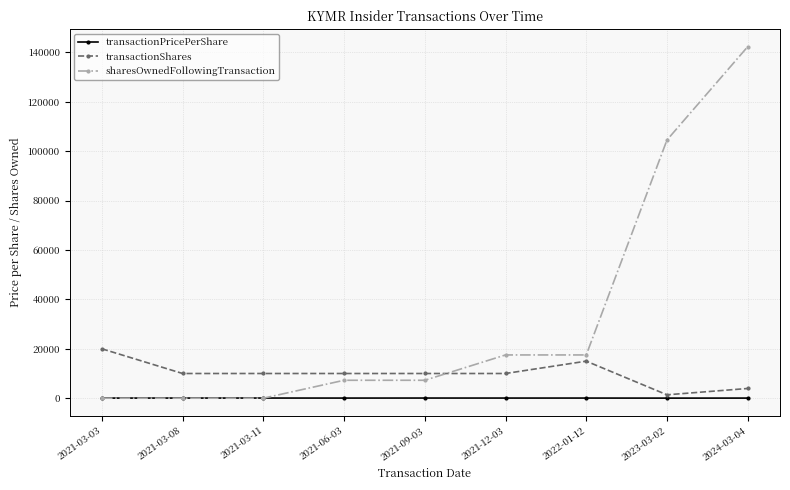

At which category is the sum across all series the highest?

2024-03-04